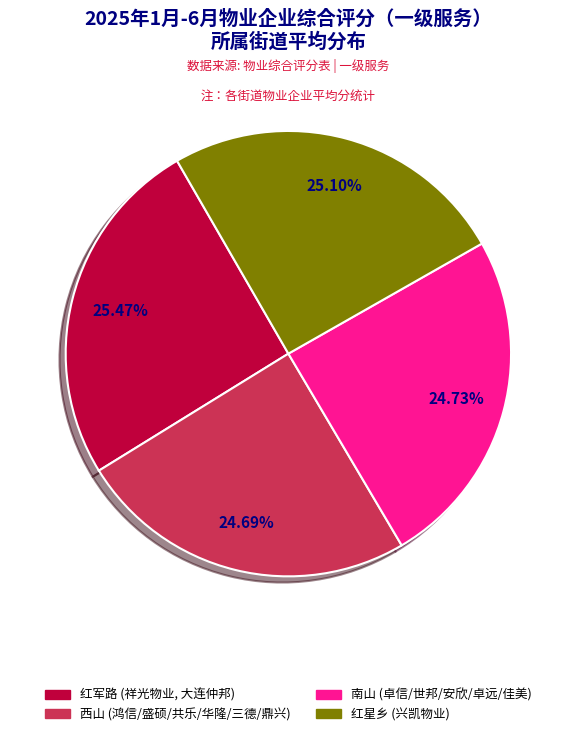

What is the ratio of the value at 南山 to the value at 西山?

1.0